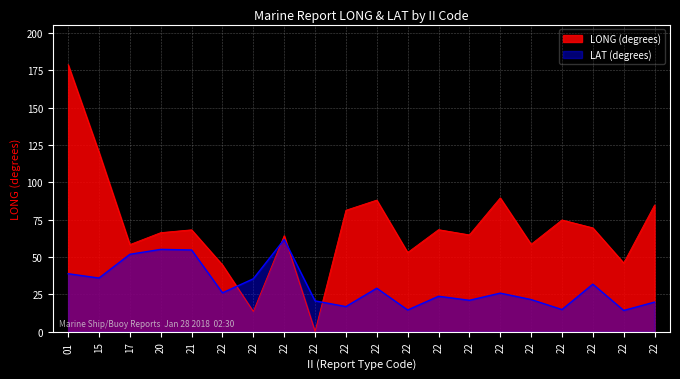

Where is LAT nearest to the value 38?

01